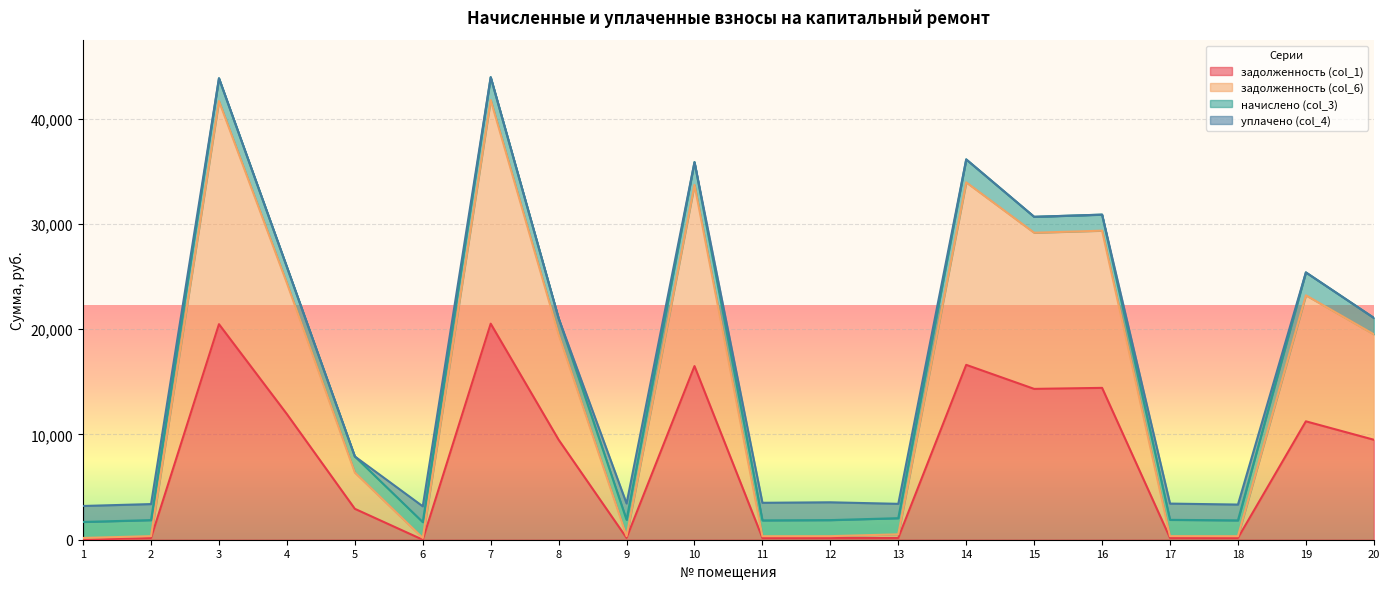

What is the sum of all задолженность (col_1) values?

149110.6